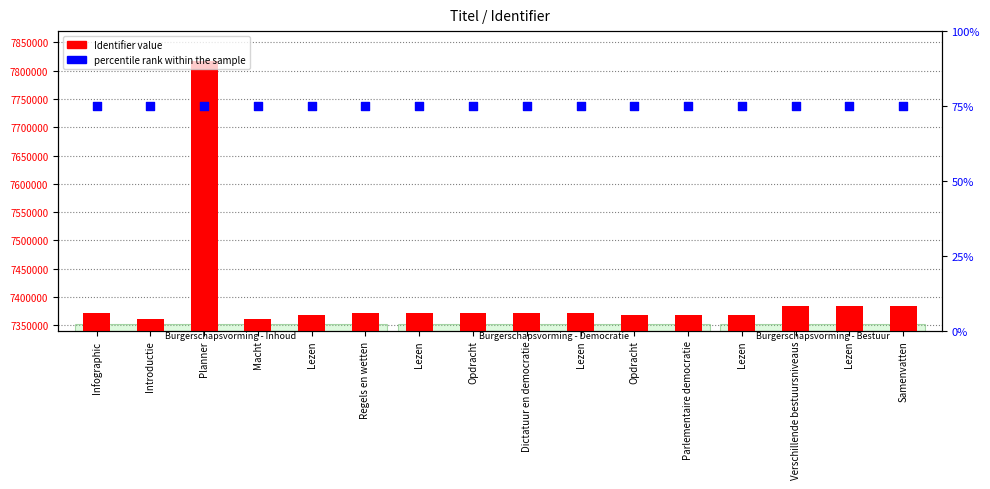

Is the value of Identifier at Verschillende bestuursniveaus greater than the value of percentile rank within the sample at Lezen?

Yes